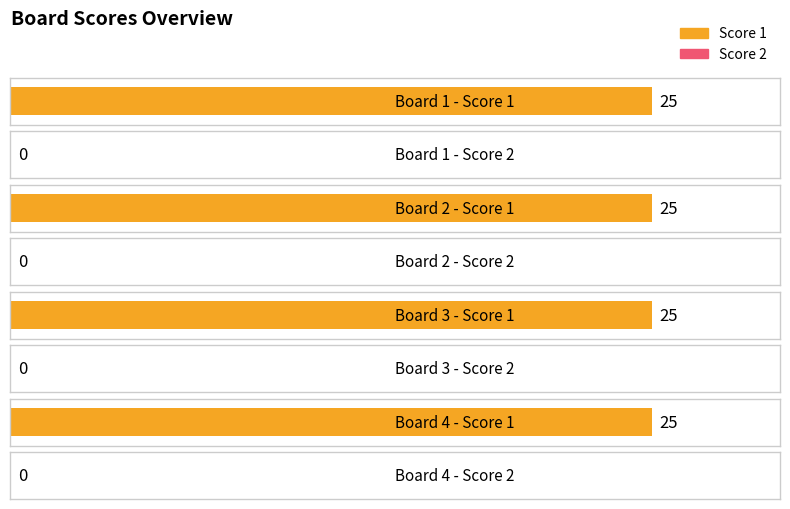

At which category is the sum across all series the highest?

1